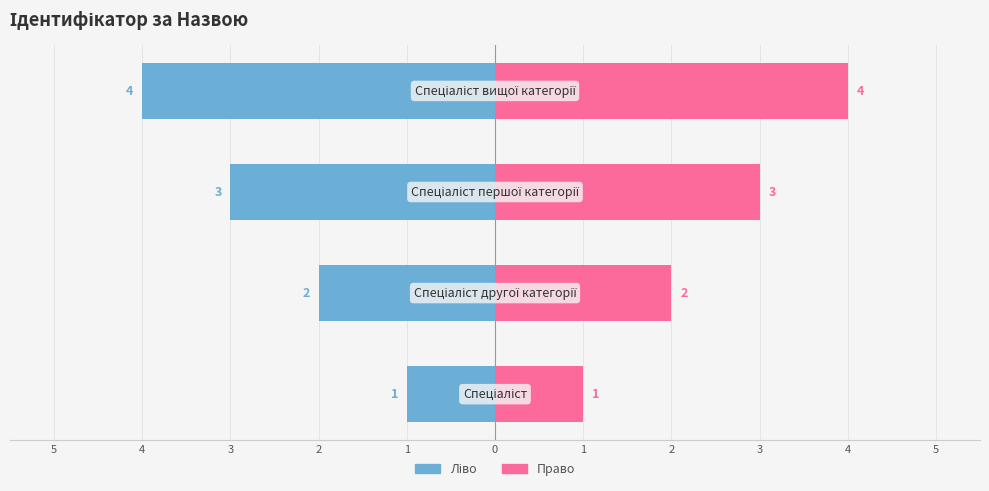

What is the sum of all Право (Ідентифікатор) values?

10